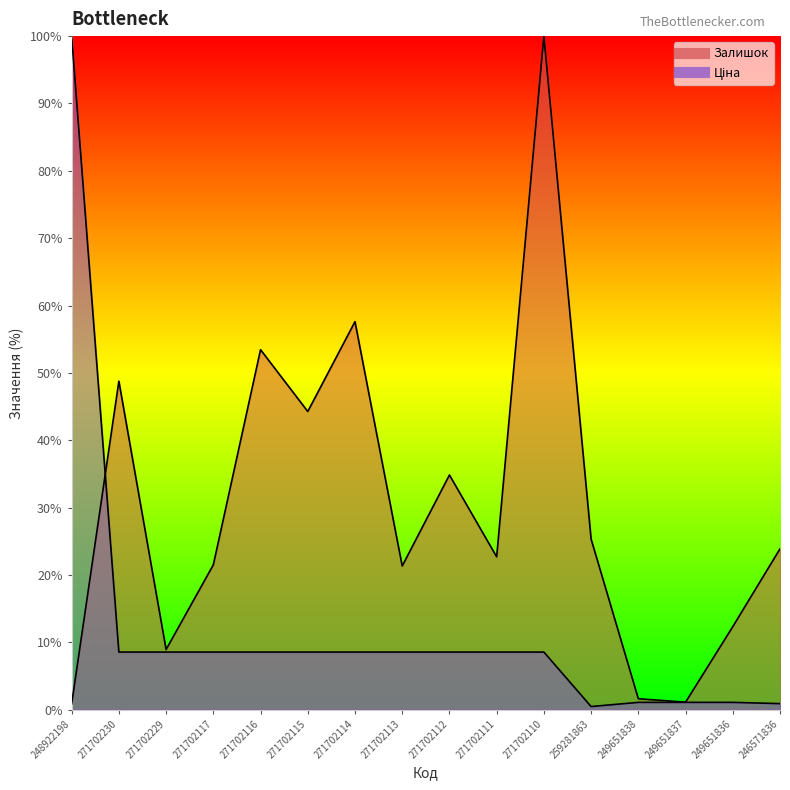

At 249651837, list the series in order from largest to smallest.

Залишок, Ціна